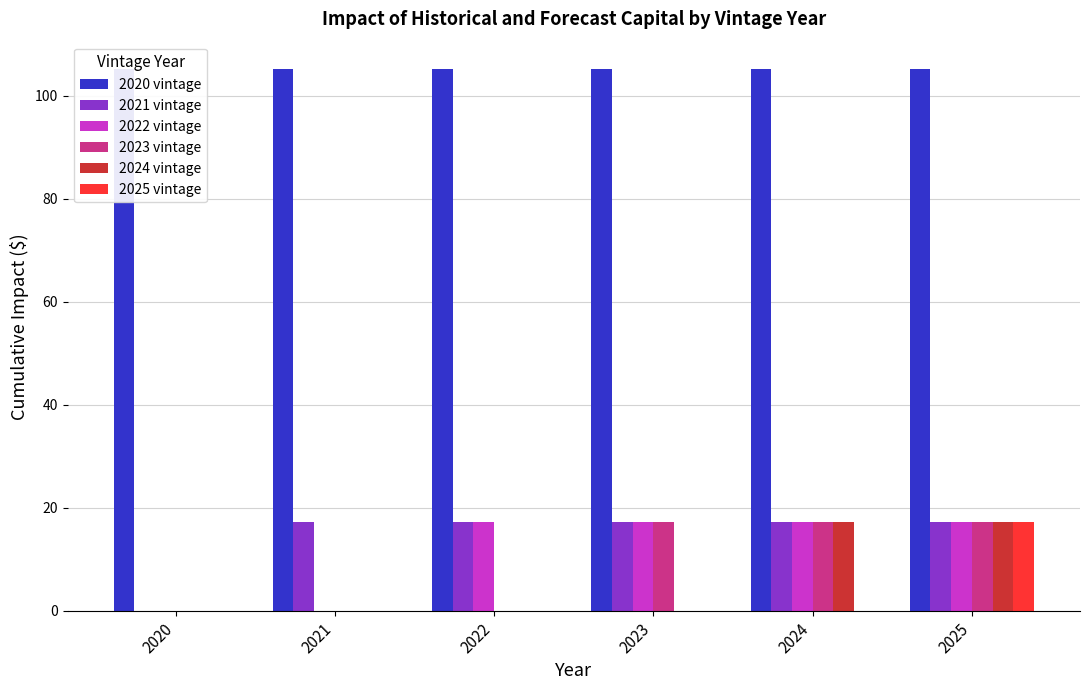

Is it true that 2025 vintage equals 0.0 at 2023?

True